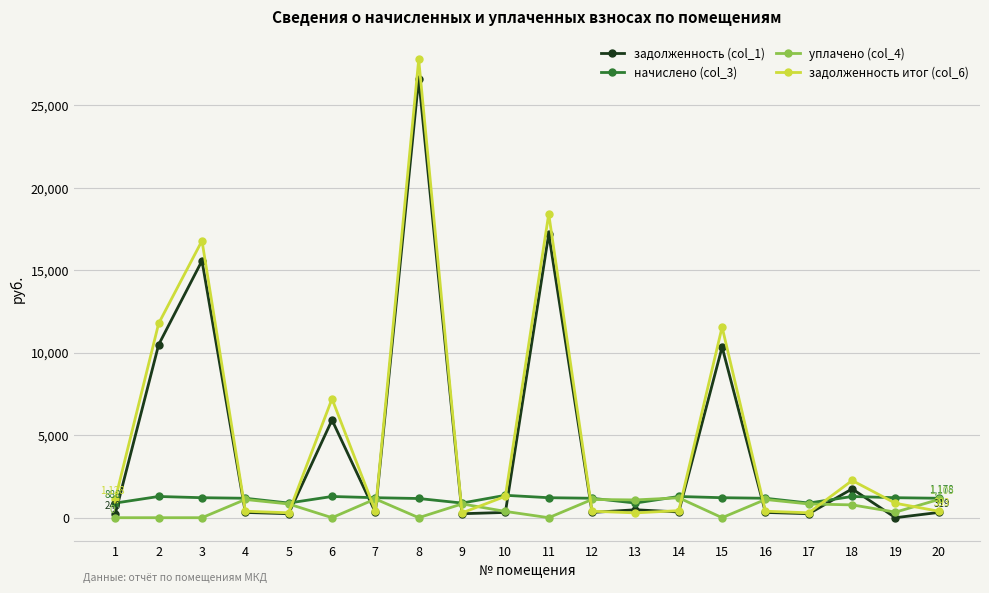

Between 8 and 14, which series saw the biggest shift?

задолженность итог (col_6)